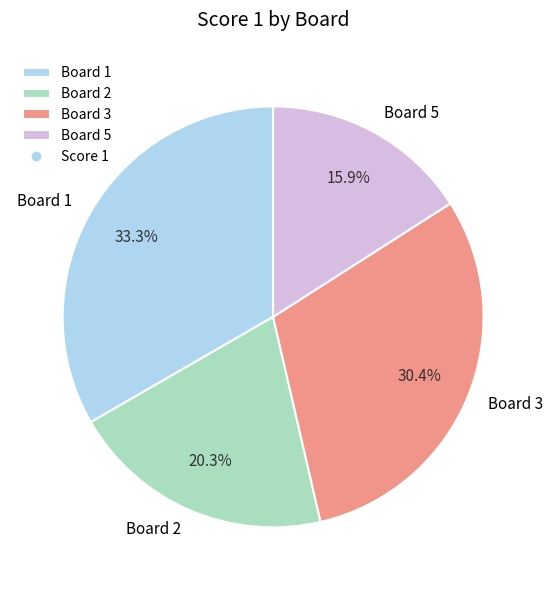

True or false: Board 1 accounts for 46% of the total.

False